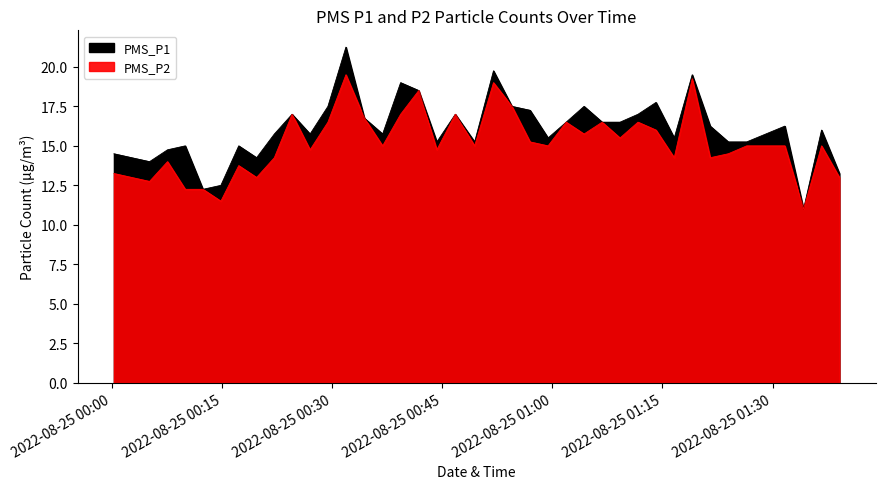

What is the maximum value for PMS_P2?

19.5